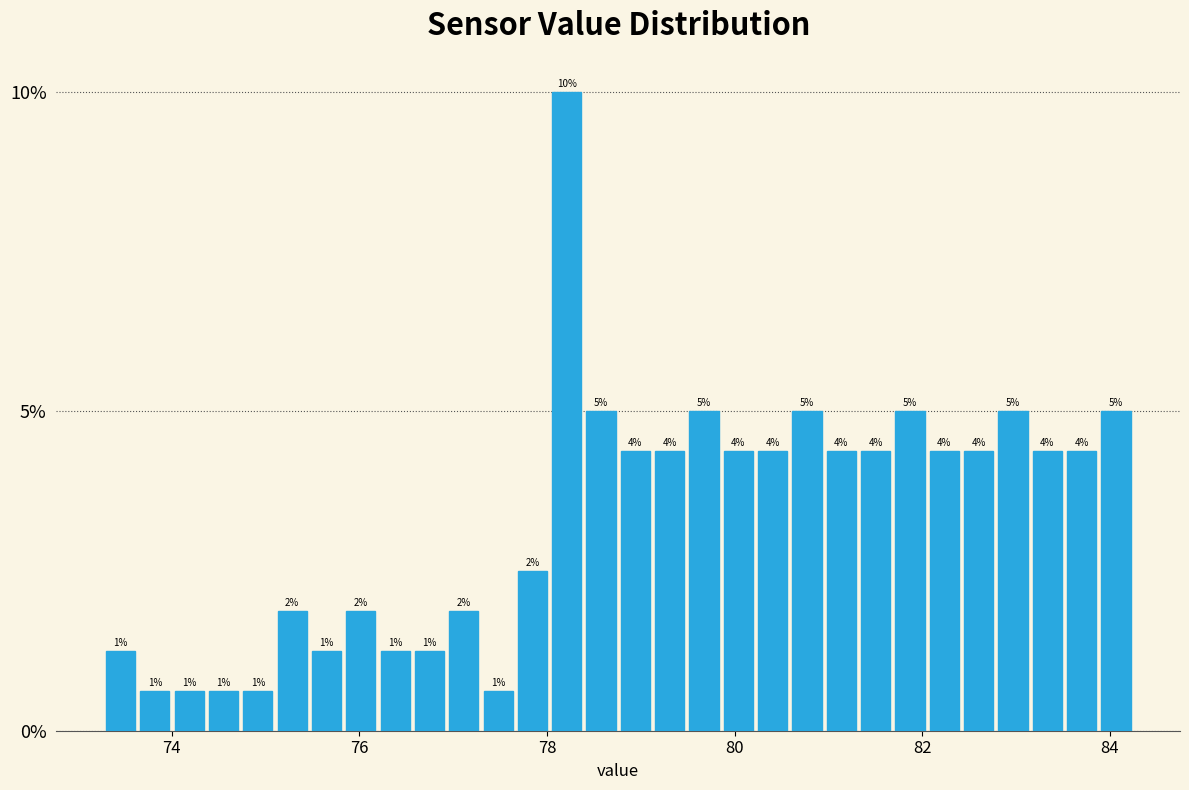

Read against the x-axis, roughly where is the centre of the tallest bar?

78.2